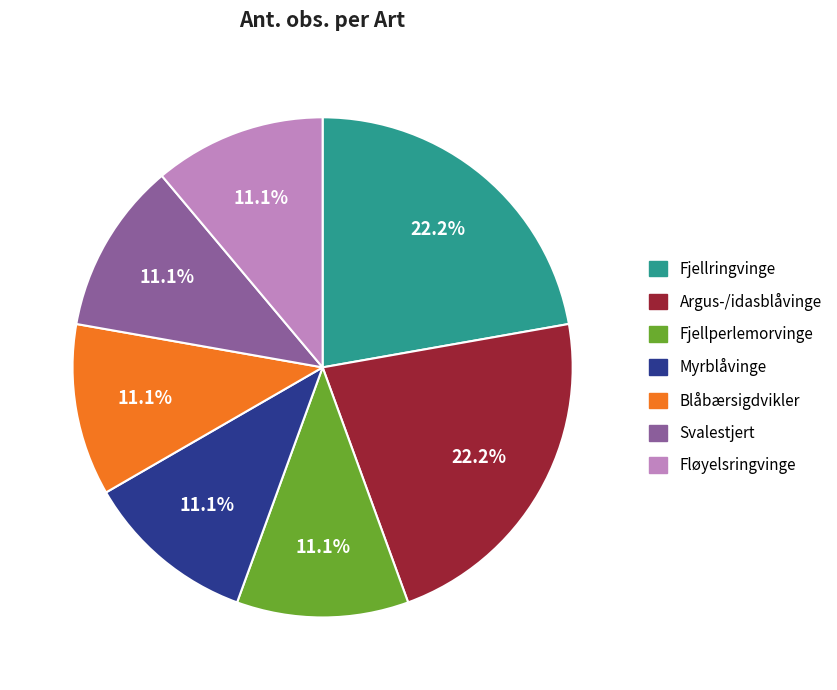

Is Fjellringvinge the majority of the pie?

No